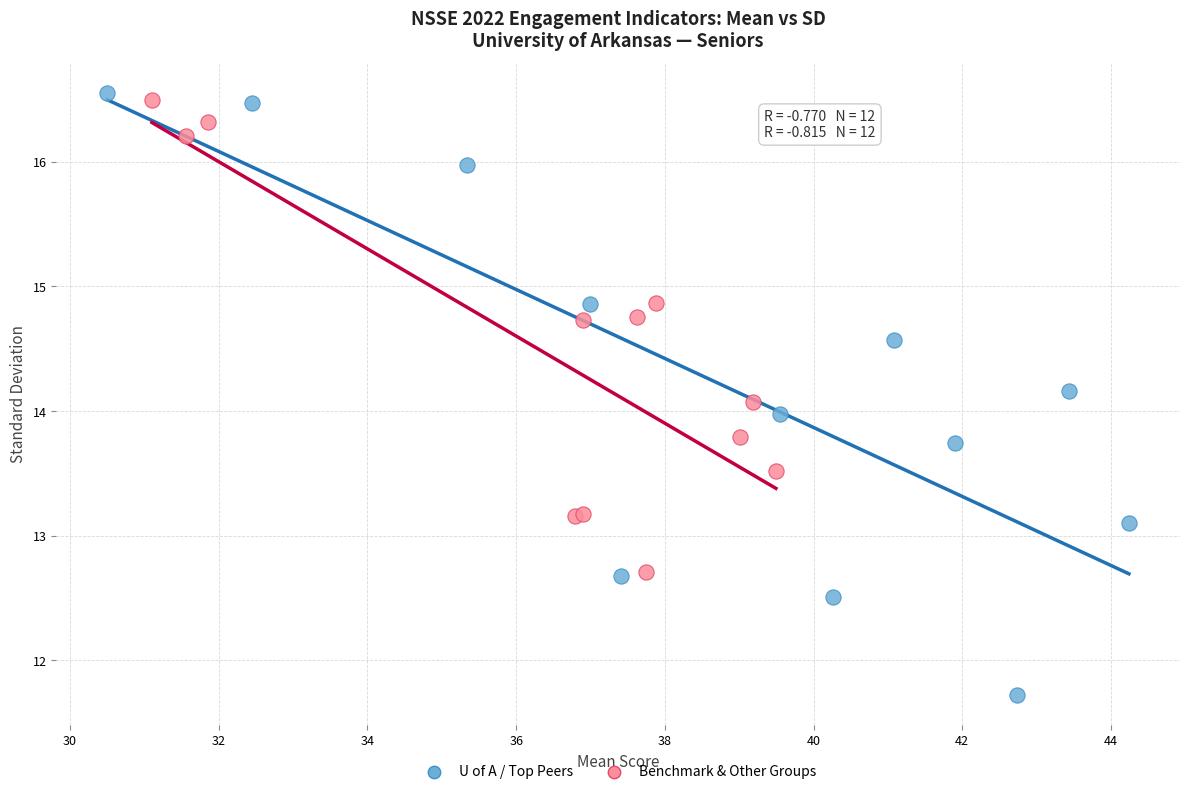

Which series reaches the maximum Y coordinate?

U of A / Top Peers